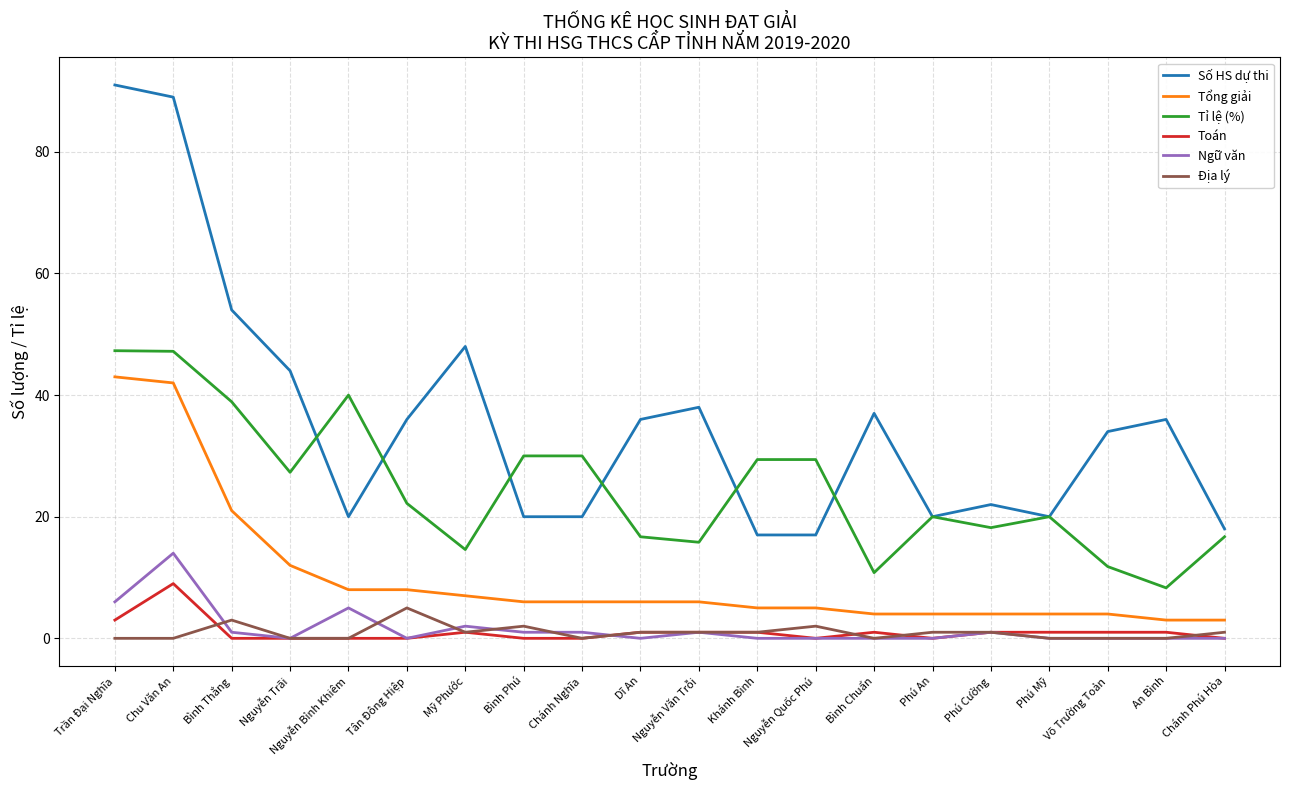

Between which two adjacent categories do Địa lý and Ngữ văn first intersect?

Chu Văn An and Bình Thắng